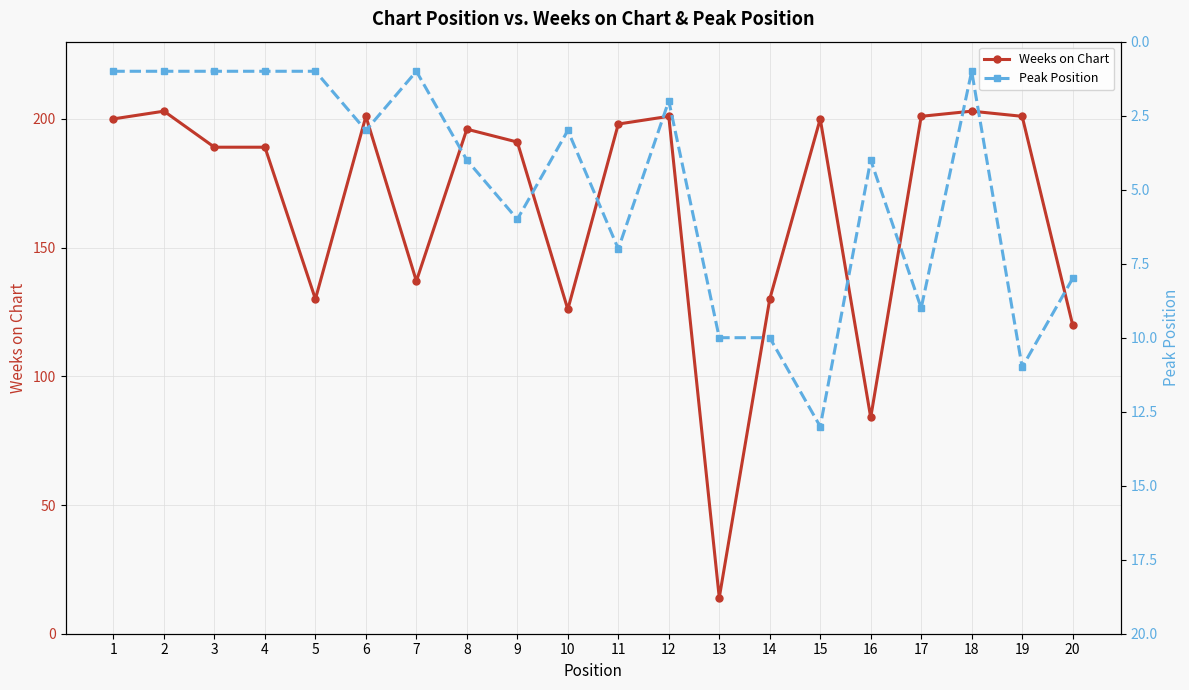

Reading left to right, extract all data points from this chart.

Weeks on Chart: 200	203	189	189	130	201	137	196	191	126	198	201	14	130	200	84	201	203	201	120
Peak Position: 1	1	1	1	1	3	1	4	6	3	7	2	10	10	13	4	9	1	11	8